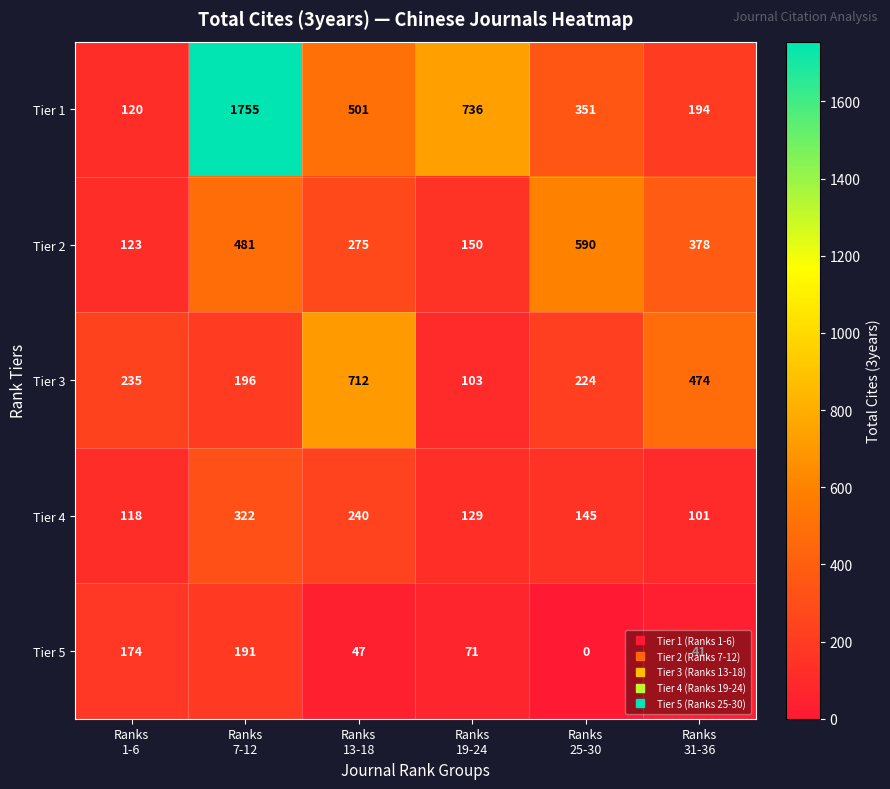

Which series has the largest total across all categories?

Tier 1